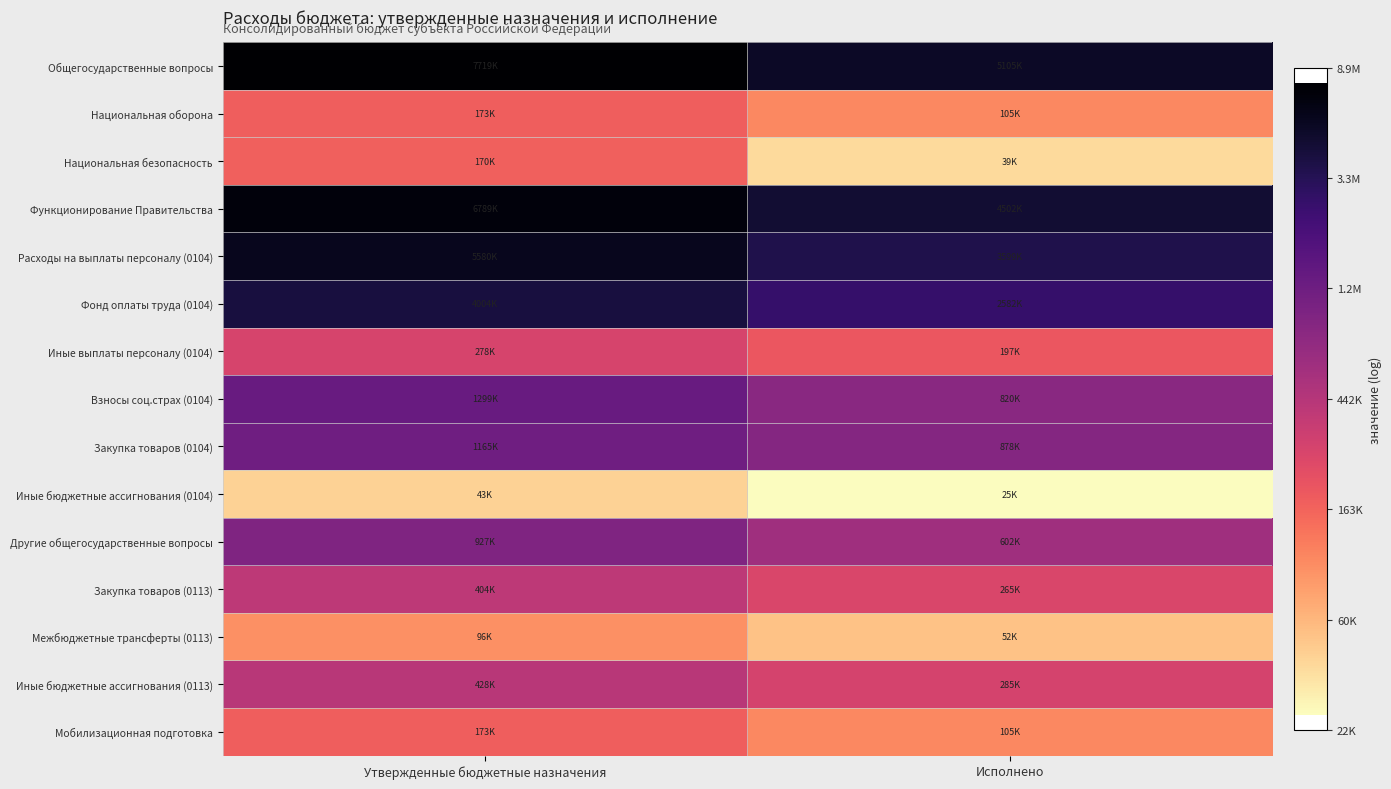

What is the minimum value shown in the chart?

10.1